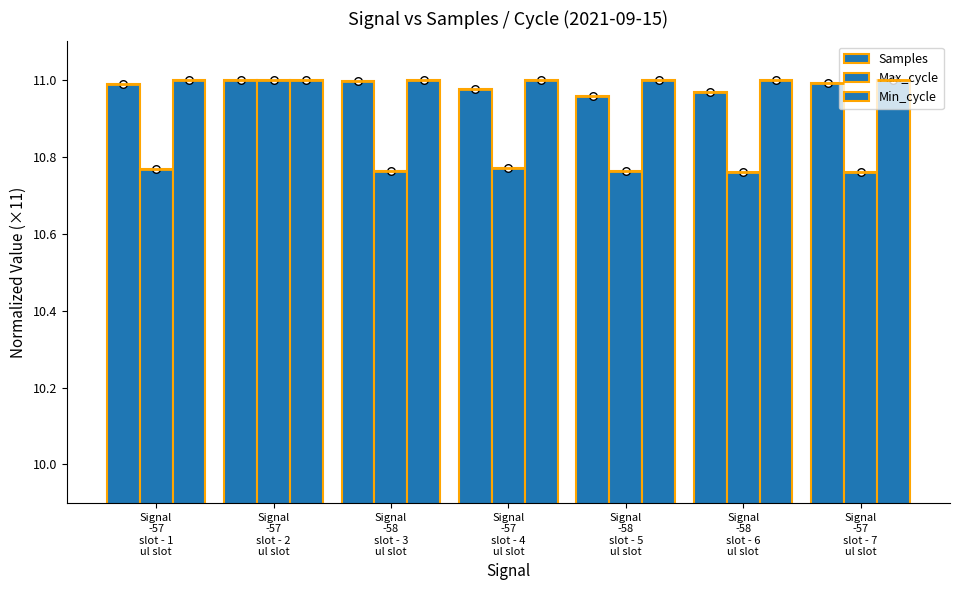

Which series has the largest total across all categories?

Min_cycle